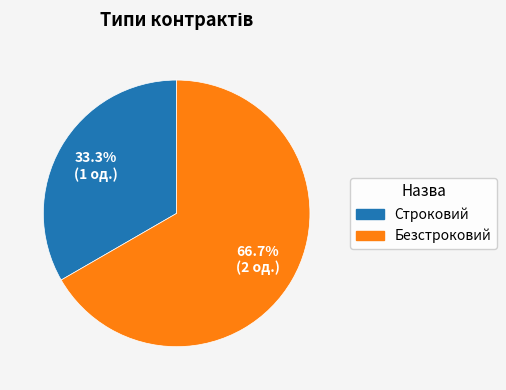

Does Безстроковий account for over 50% of the chart?

Yes